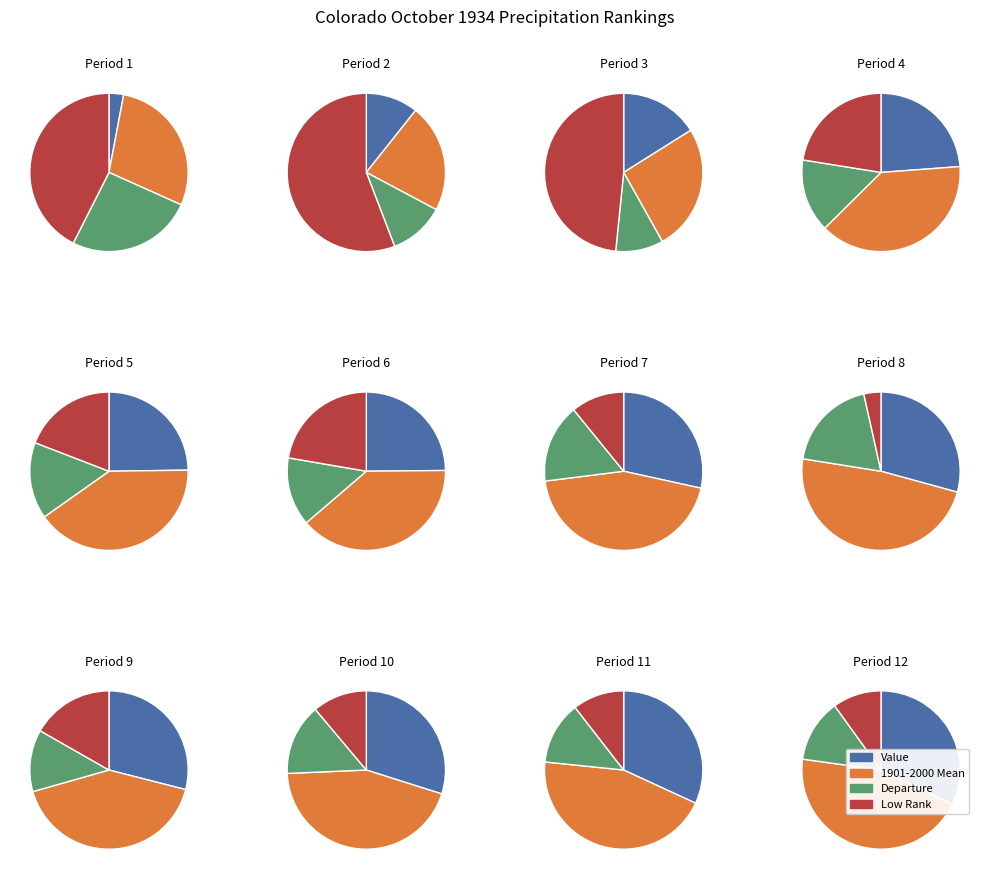

Which category has the smallest portion of the pie?

1